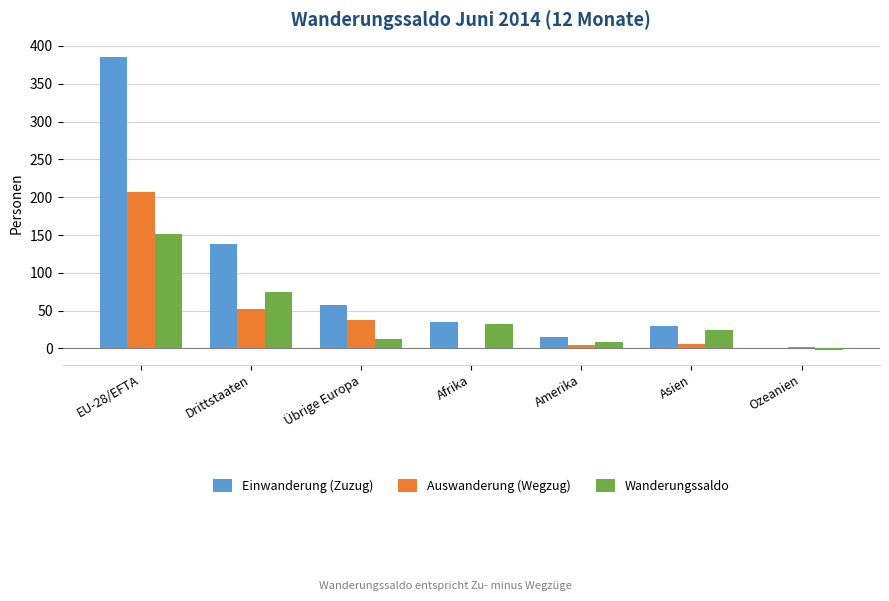

Where does the Wanderungssaldo series first go above 24?

EU-28/EFTA